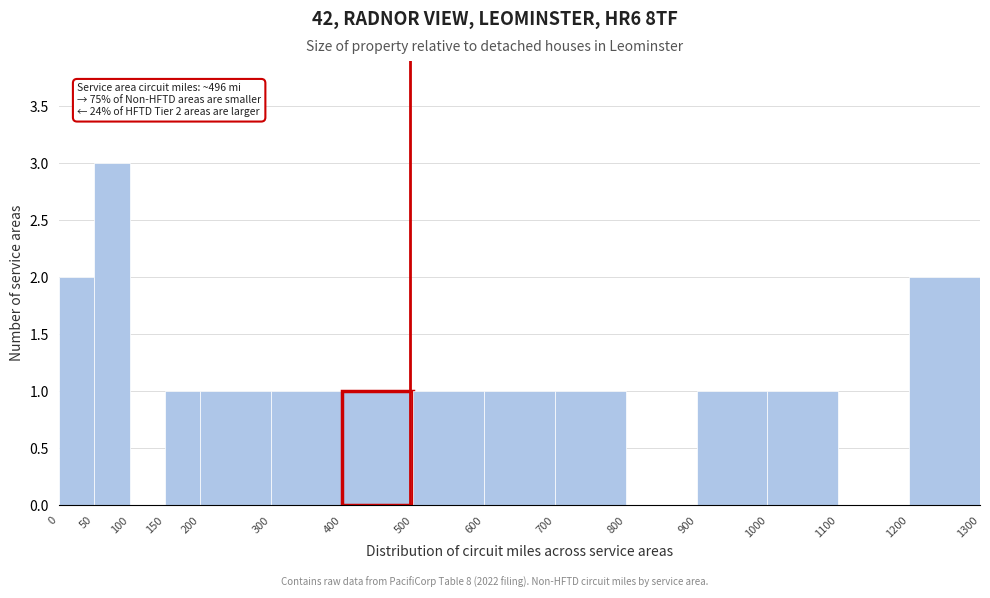

Over which range of the x-axis is the bar tallest?

50 to 100